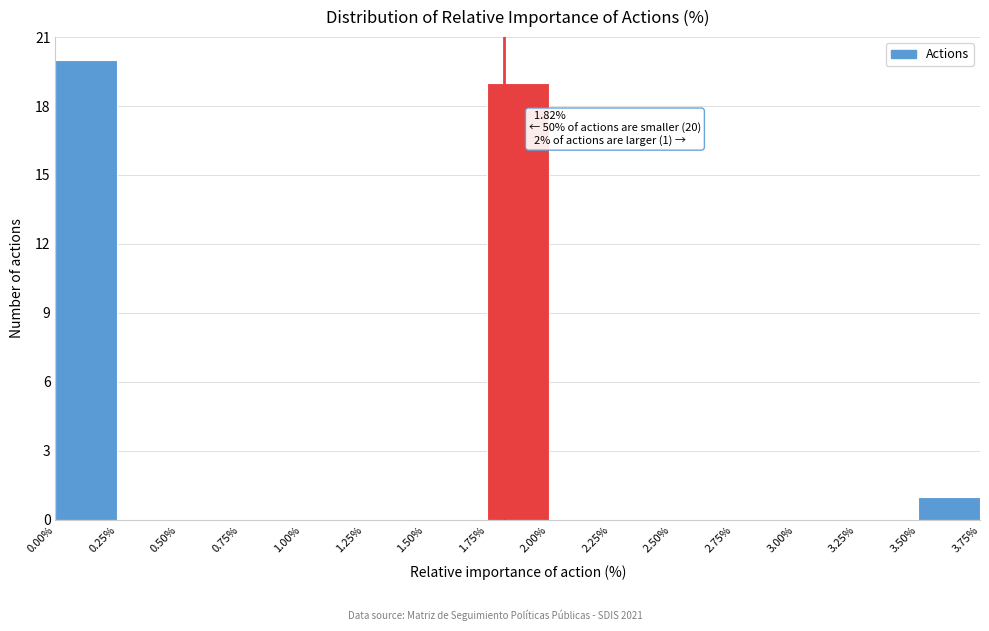

Which range on the x-axis has the tallest bar?

0.00% to 0.25%